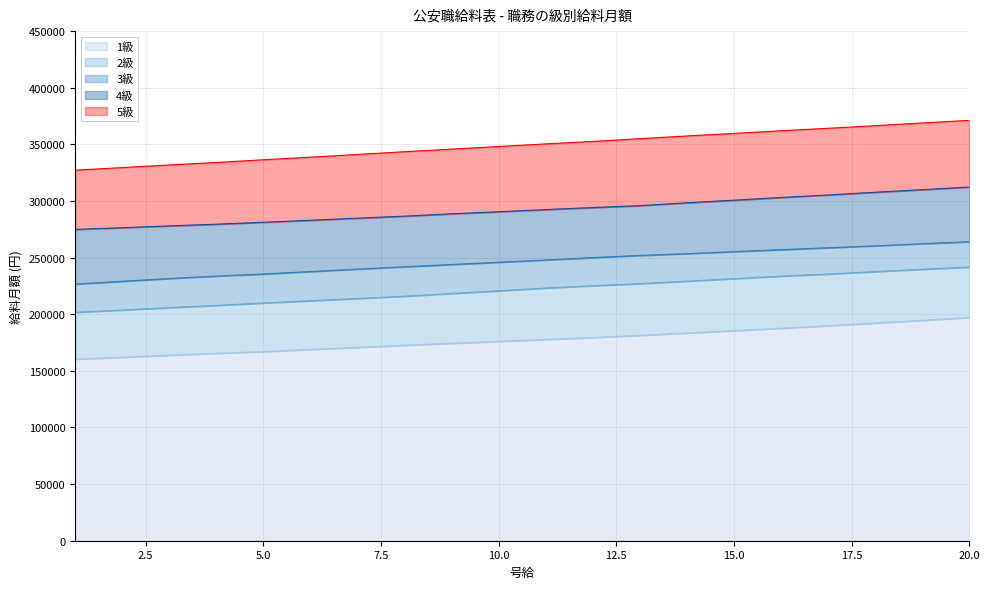

Reading right to left, extract all data points from this chart.

1級: 197000	194600	192200	189800	187600	185500	183400	181300	179400	177700	176000	174300	172600	170700	168900	167000	165500	163800	162000	160300
2級: 241600	239700	237600	235500	233600	231400	229200	227000	225200	223100	220700	218300	215900	213900	211900	209900	207800	205800	203700	201700
3級: 264000	262300	260400	258700	257000	255300	253500	251900	250000	247900	245900	243900	241900	239800	237700	235500	233700	231500	229100	226600
4級: 312300	310000	307700	305300	303100	300700	298400	295900	294200	292400	290500	288700	286600	284800	283000	281200	279500	278000	276400	274900
5級: 371200	368900	366500	364200	362000	359700	357400	355000	352600	350400	348100	345800	343500	341100	338700	336400	334000	331800	329500	327200